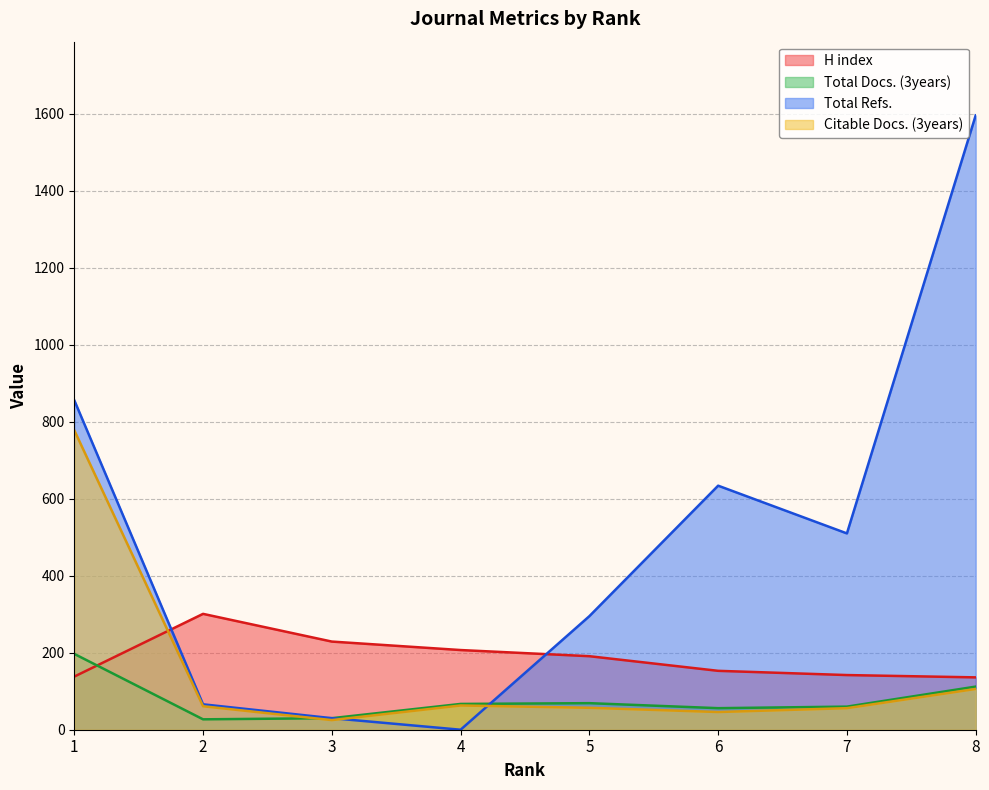

How many times do H index and Citable Docs. (3years) cross each other?

1